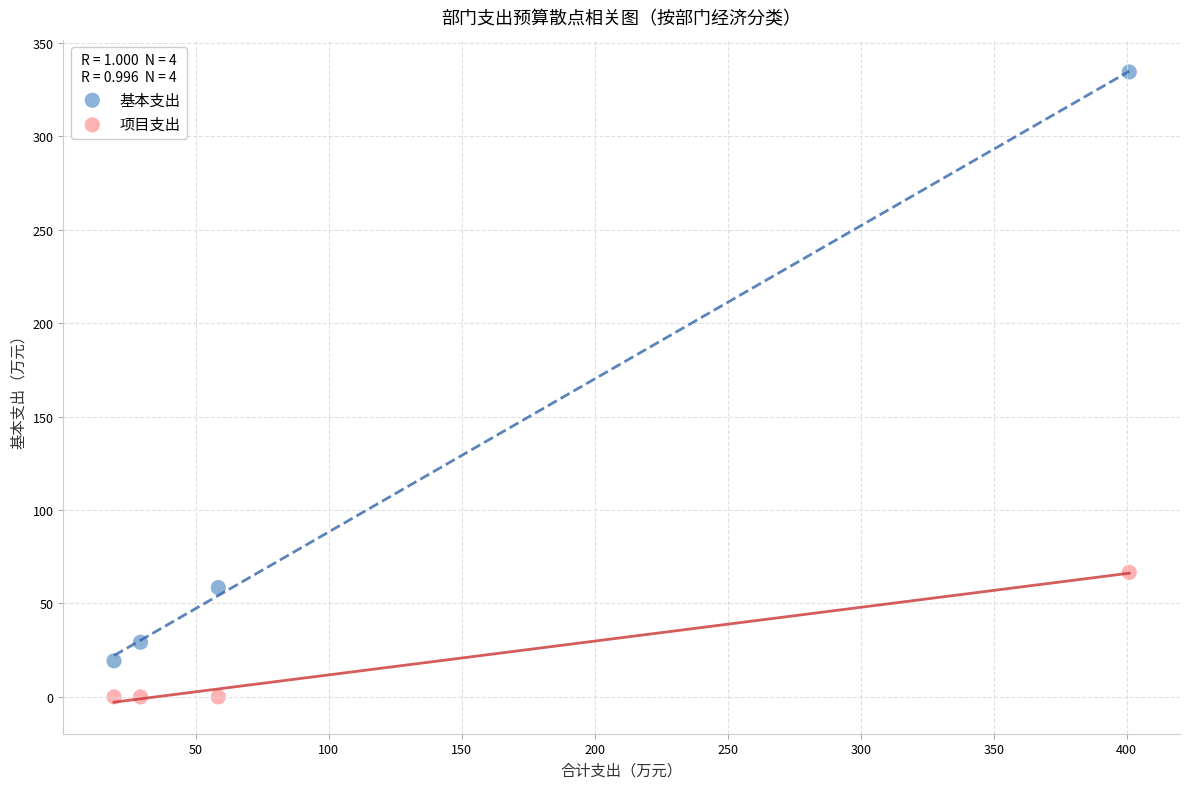

What are all the series names shown in the legend?

基本支出, 项目支出